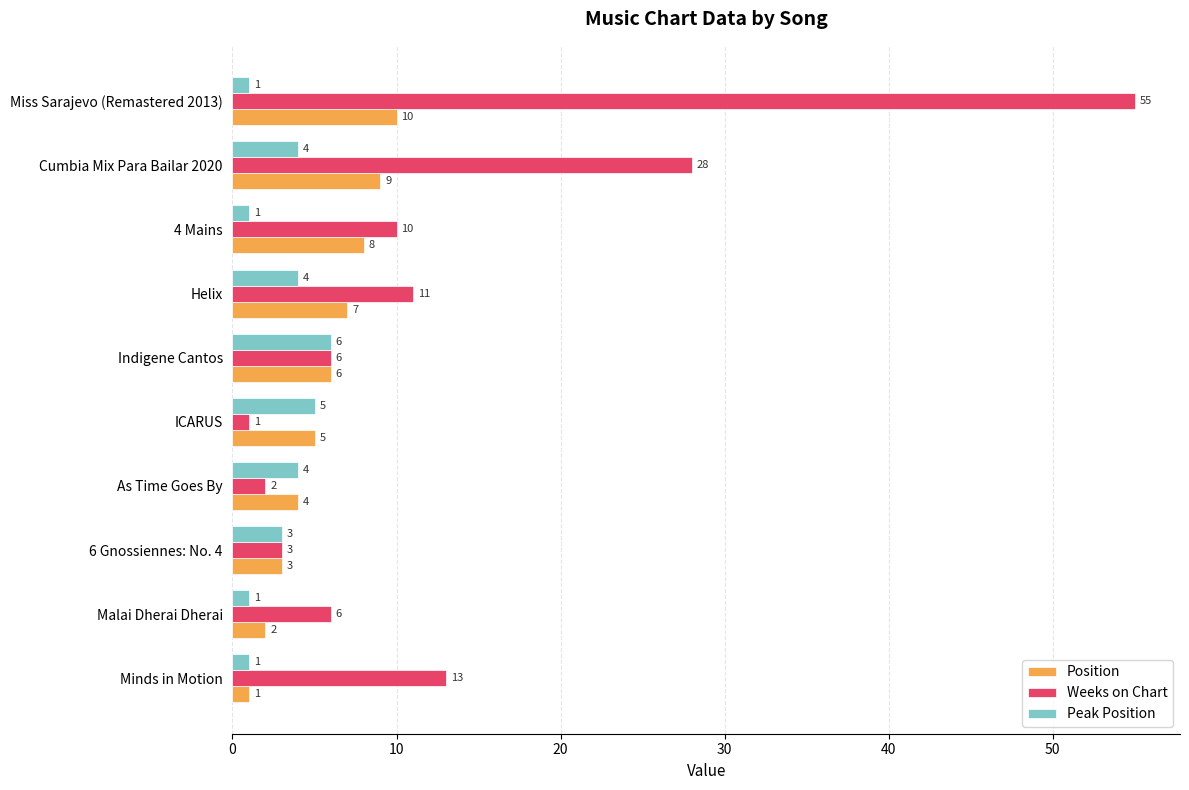

Which series has the largest total across all categories?

Weeks on Chart